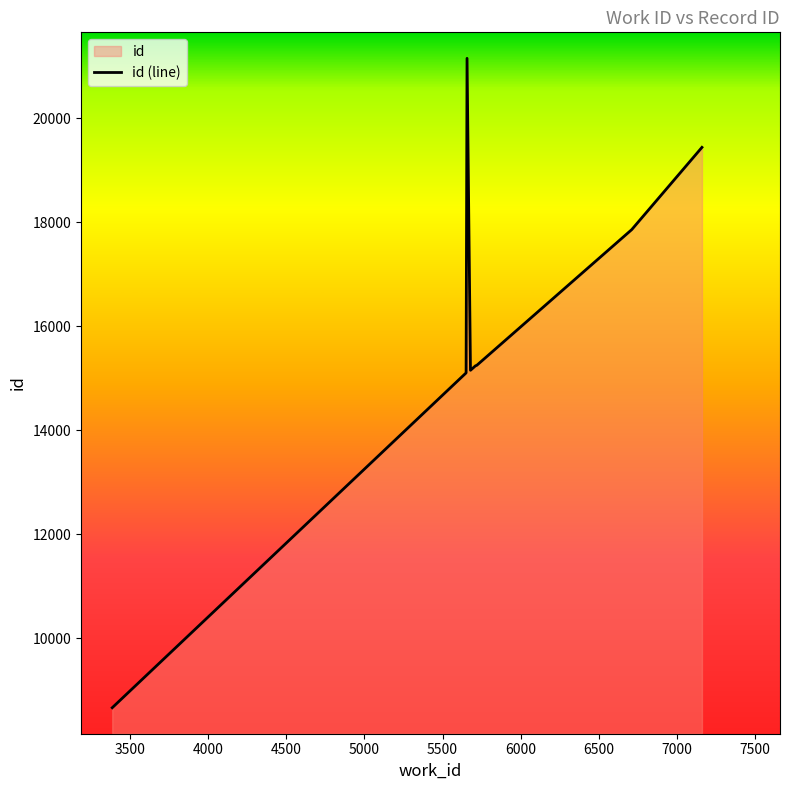

How many points are lower than both their immediate neighbors (excluding endpoints)?

1